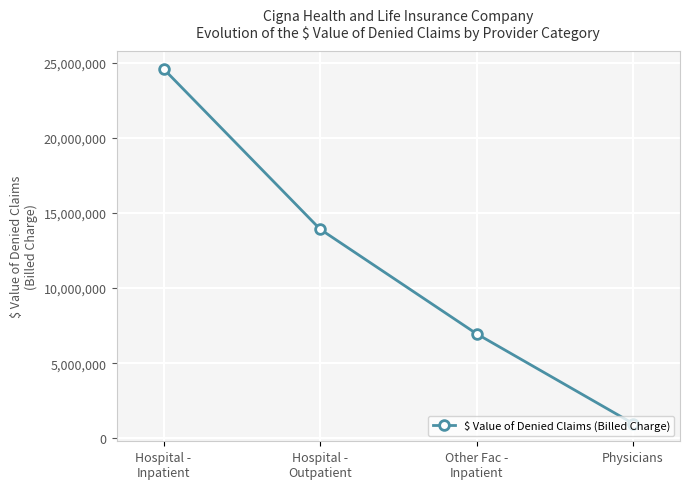

What is the label of the 3rd point from the left?

Other Fac -
Inpatient